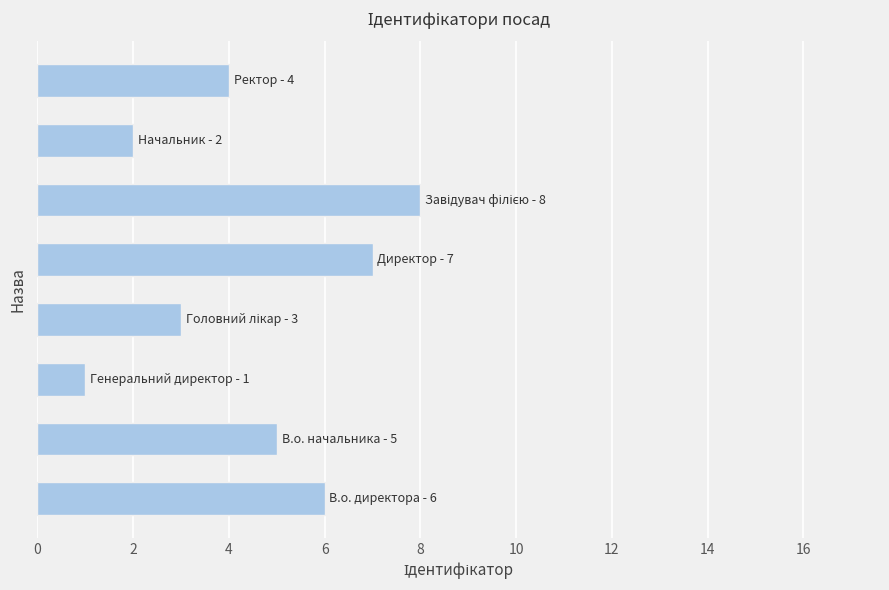

Reading top to bottom, list all the values displayed in this chart.

4	2	8	7	3	1	5	6